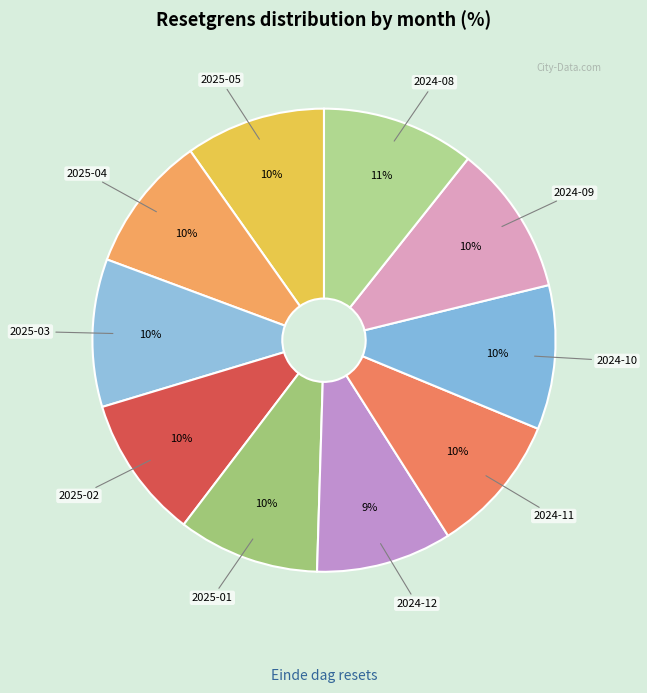

Count the number of slices in the pie.

10